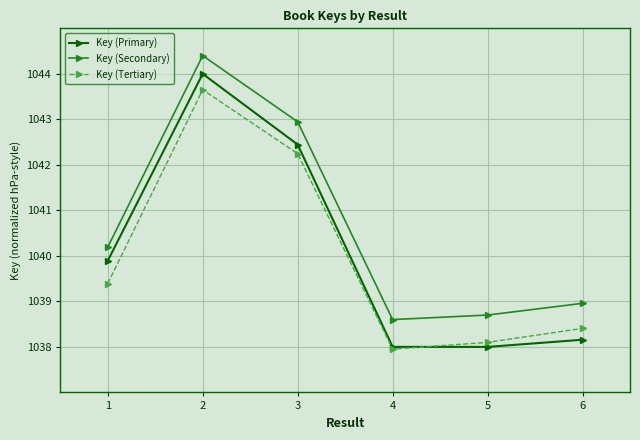

Reading left to right, transcribe all the data shown in this chart.

Key (Primary): 1039.9	1044.0	1042.4	1038.0	1038.0	1038.2
Key (Secondary): 1040.2	1044.4	1042.9	1038.6	1038.7	1039.0
Key (Tertiary): 1039.4	1043.7	1042.2	1038.0	1038.1	1038.4